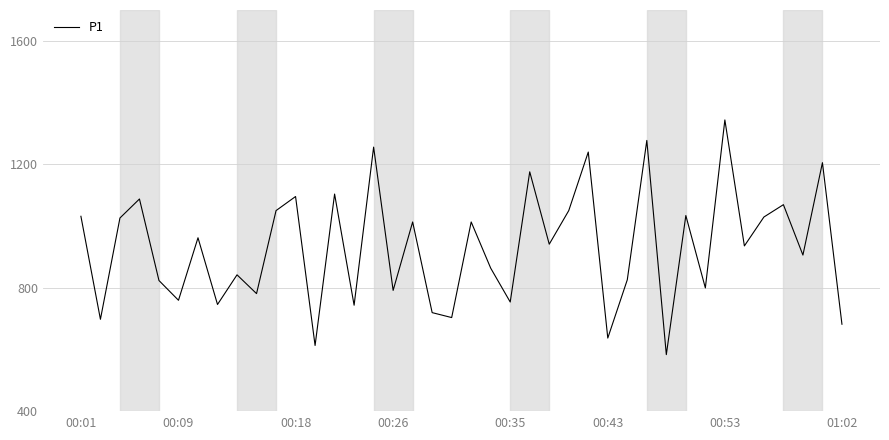

What is the smallest value displayed?

584.0